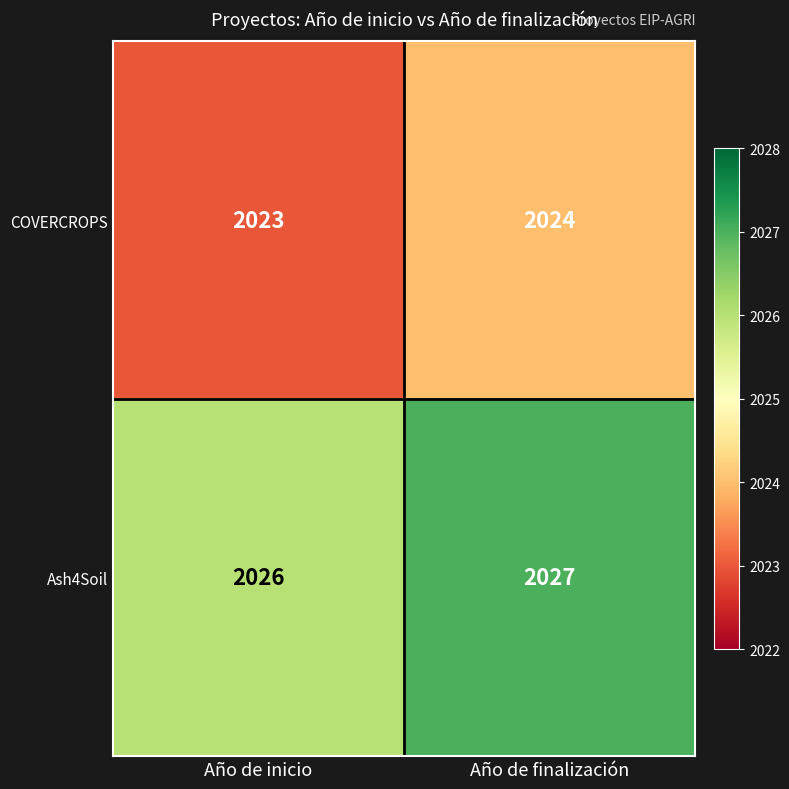

Reading left to right, extract all data points from this chart.

COVERCROPS: 2023	2024
Ash4Soil: 2026	2027